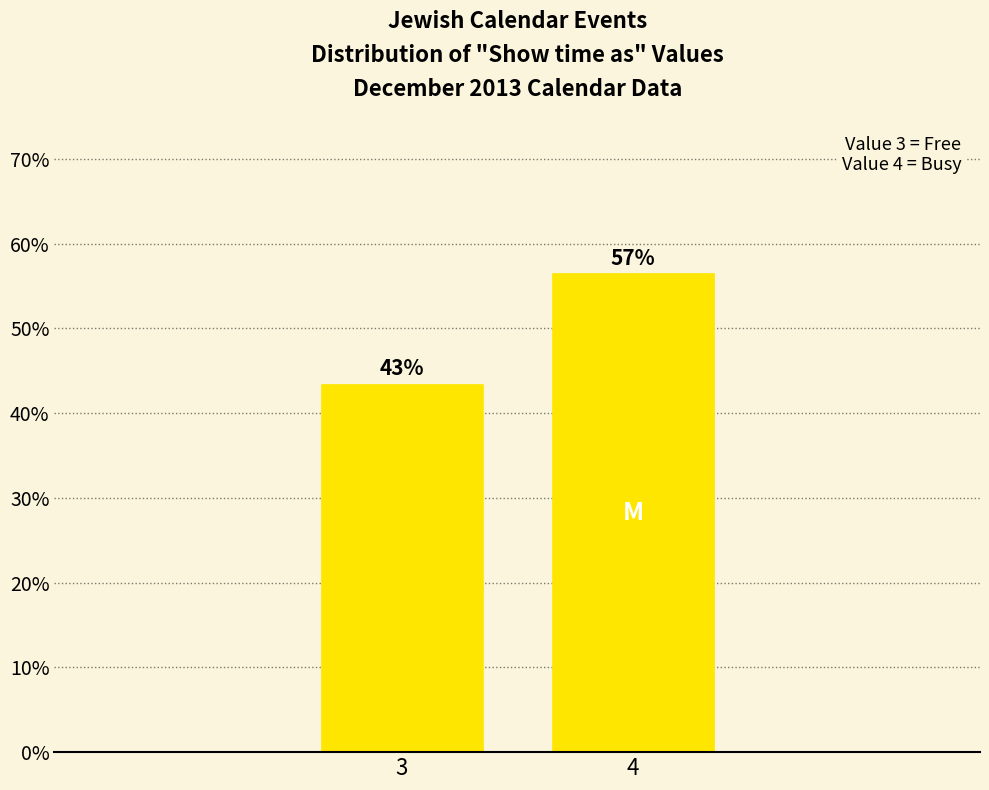

Does the chart contain any negative values?

No